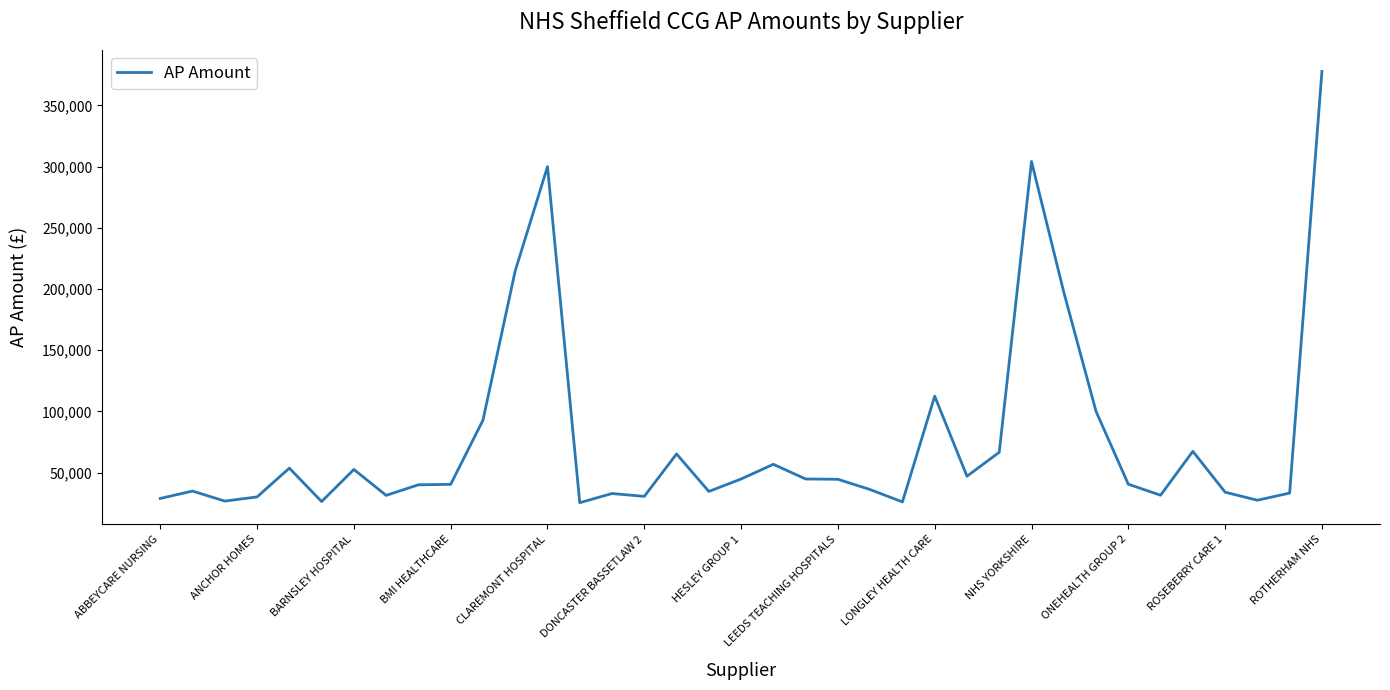

True or false: the data has more than 1 interior local peaks.

True